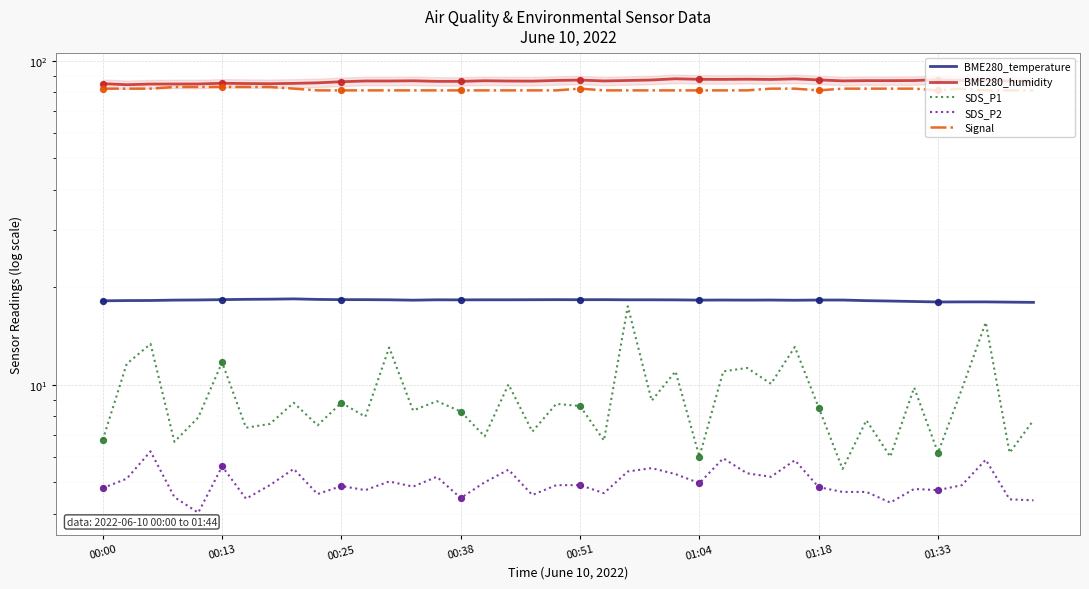

Which series reaches the maximum Y coordinate?

BME280_humidity